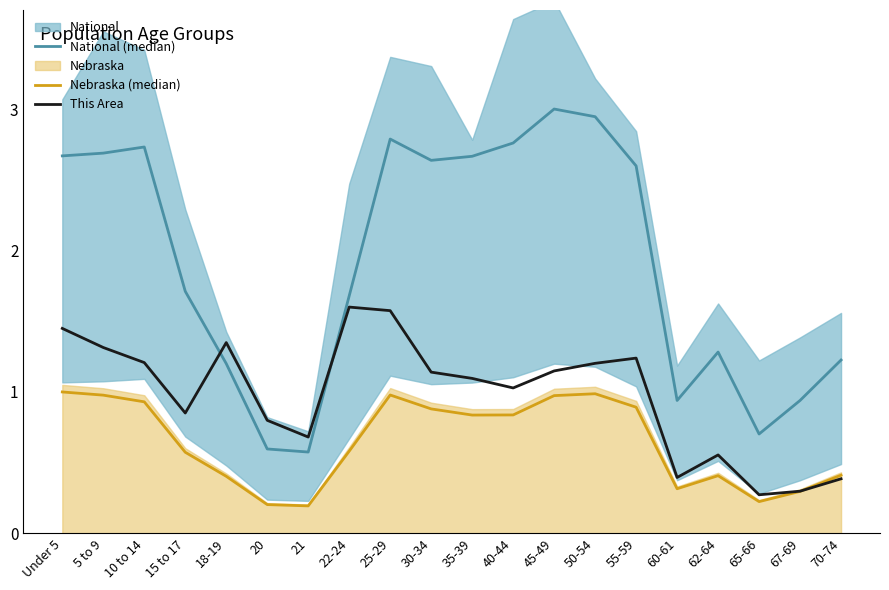

Which category has the lowest value in the National (median) series?

21